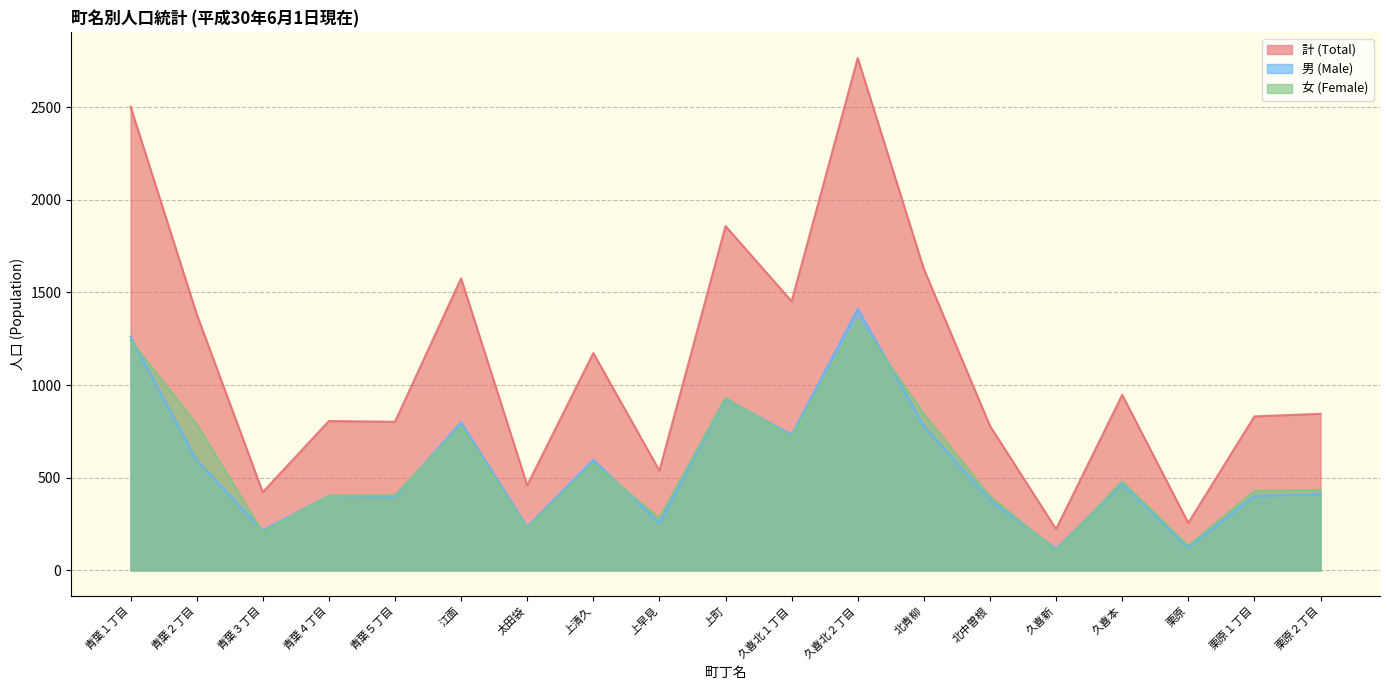

Is the value of 女 (Female) at 江面 greater than the value of 計 (Total) at 江面?

No